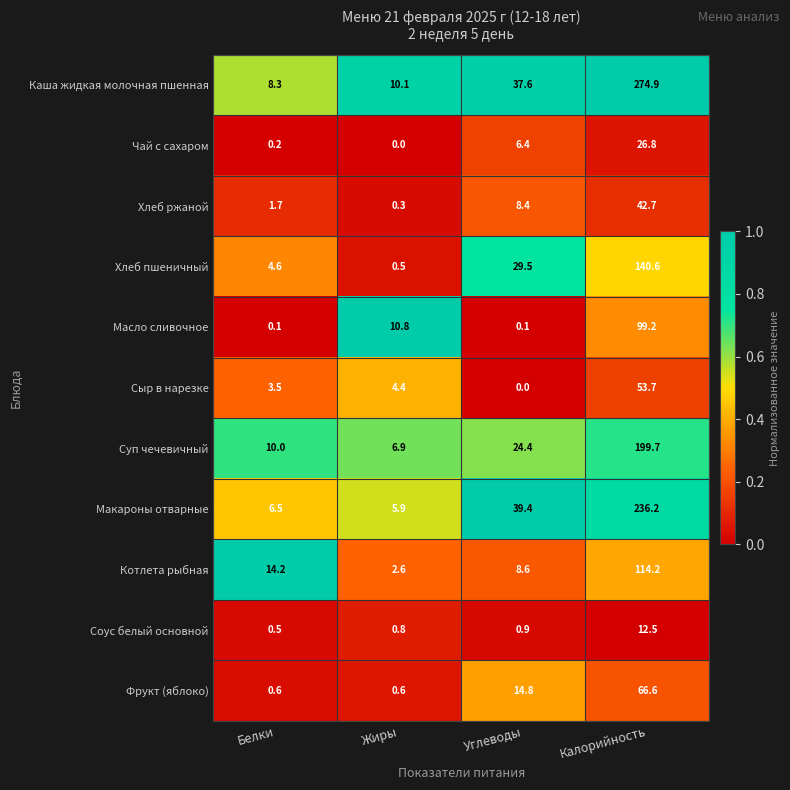

Which series has the largest range (max minus min)?

Каша жидкая молочная пшенная